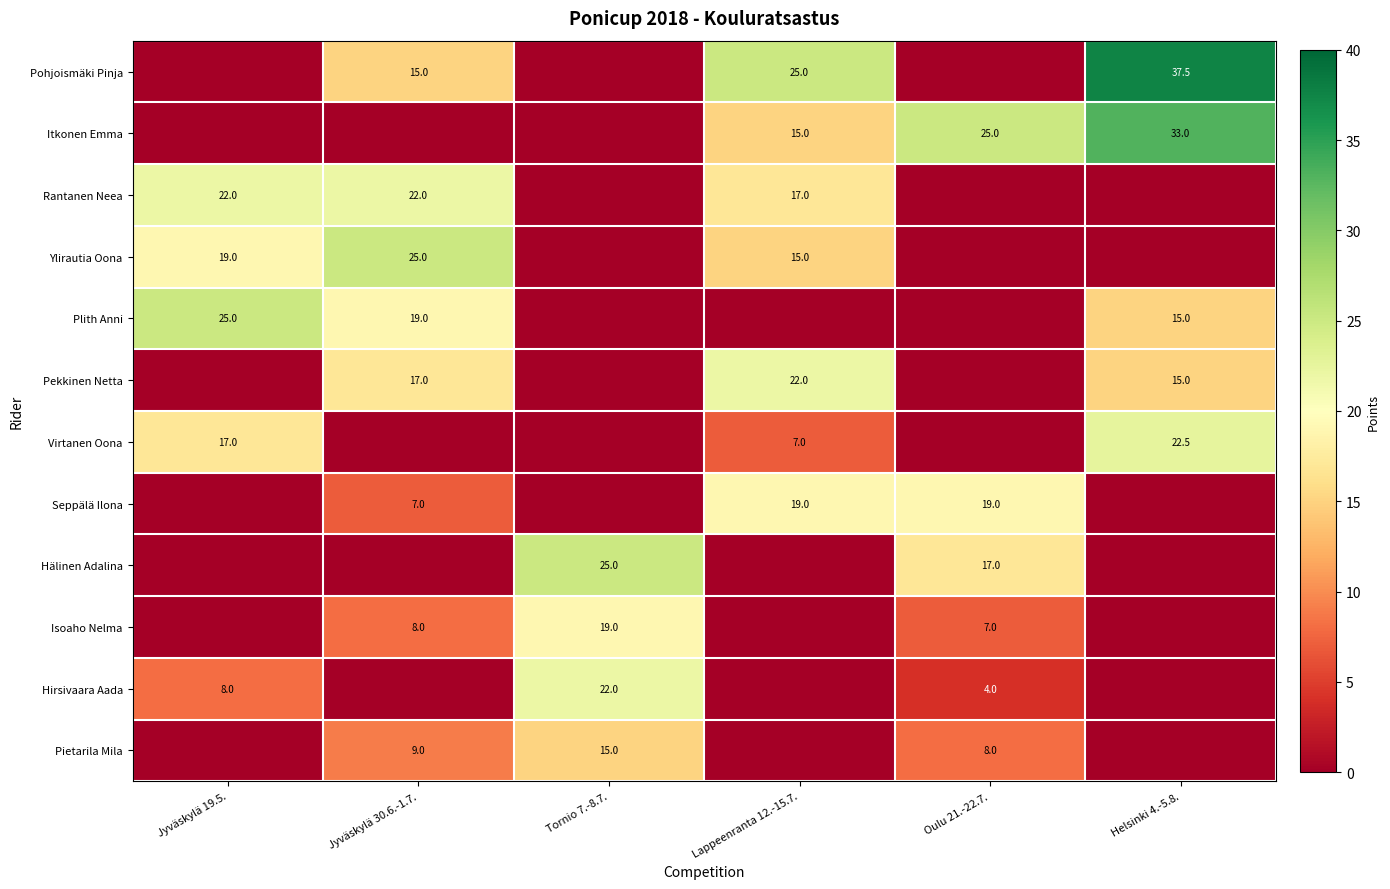

What is the sum of the Virtanen Oona values at Jyväskylä 19.5. and Helsinki 4.-5.8.?

39.5